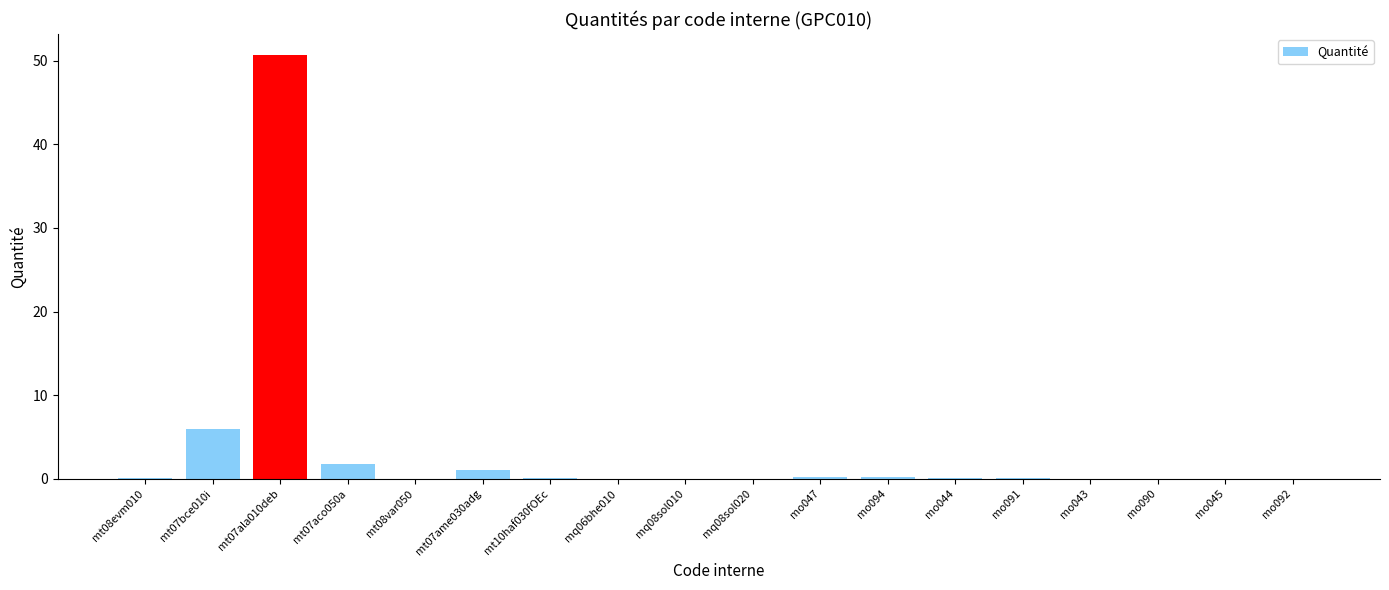

What is the sum of all values?

60.5